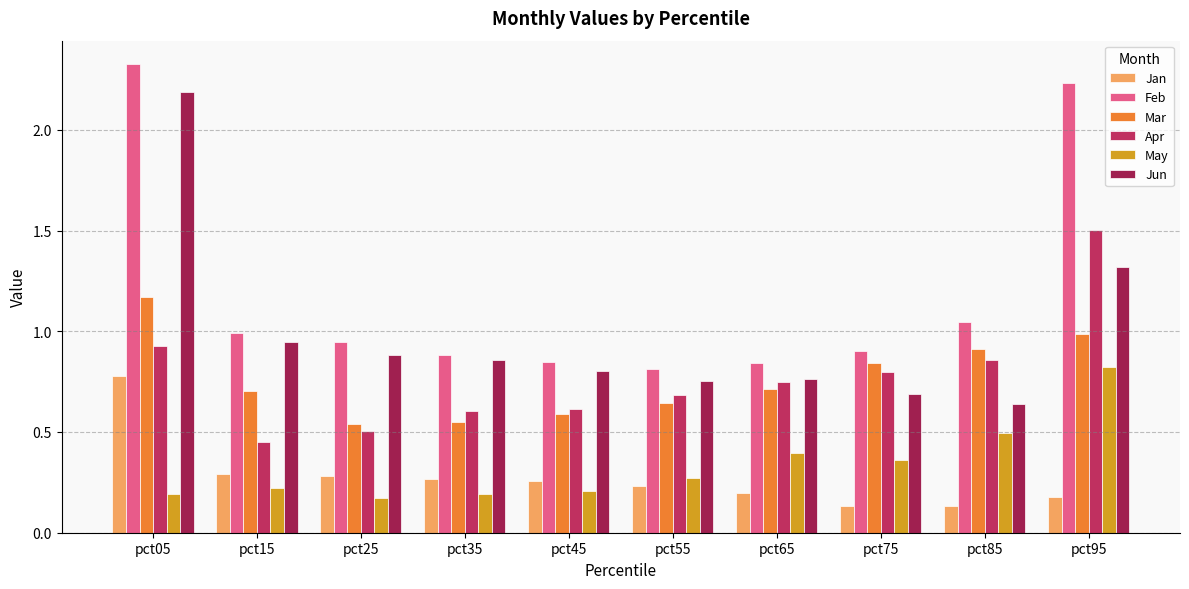

Rank the series by their maximum value, from highest to lowest.

Feb, Jun, Apr, Mar, May, Jan